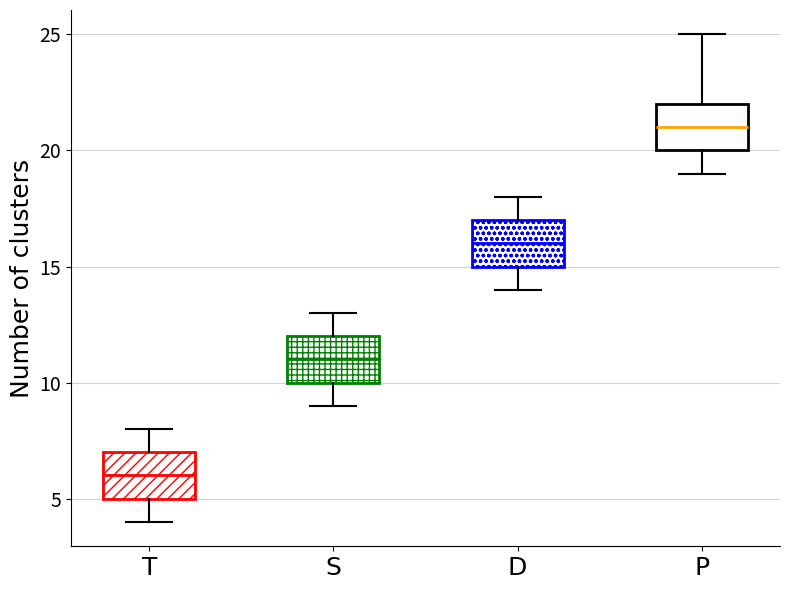

Reading left to right, transcribe this box plot: for each box, give where its median line is, the range the box spans, and where its two whiskers end, as read against the y-axis. The values are not printed on the chart, so give them approximately, as read against the axis.

T: median 6, box 5 to 7, whiskers 4 to 8
S: median 11, box 10 to 12, whiskers 9 to 13
D: median 16, box 15 to 17, whiskers 14 to 18
P: median 21, box 20 to 22, whiskers 19 to 25